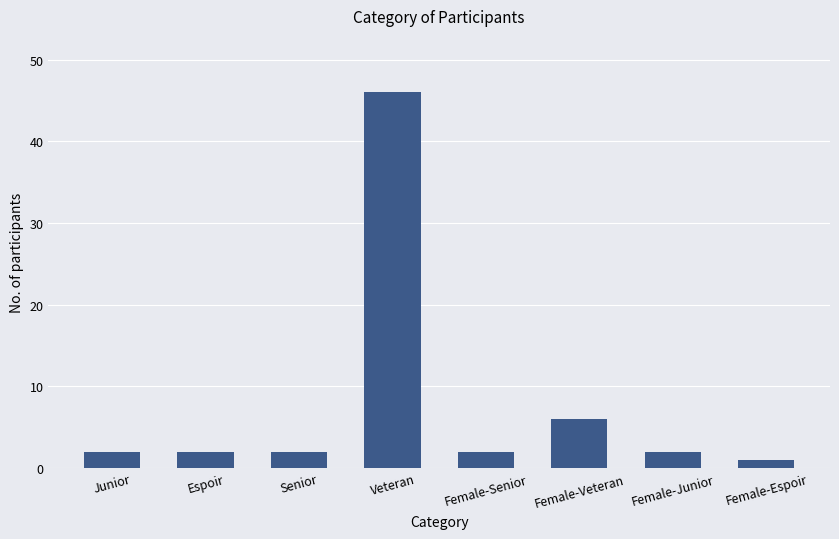

What is the label of the 4th bar from the right?

Female-Senior